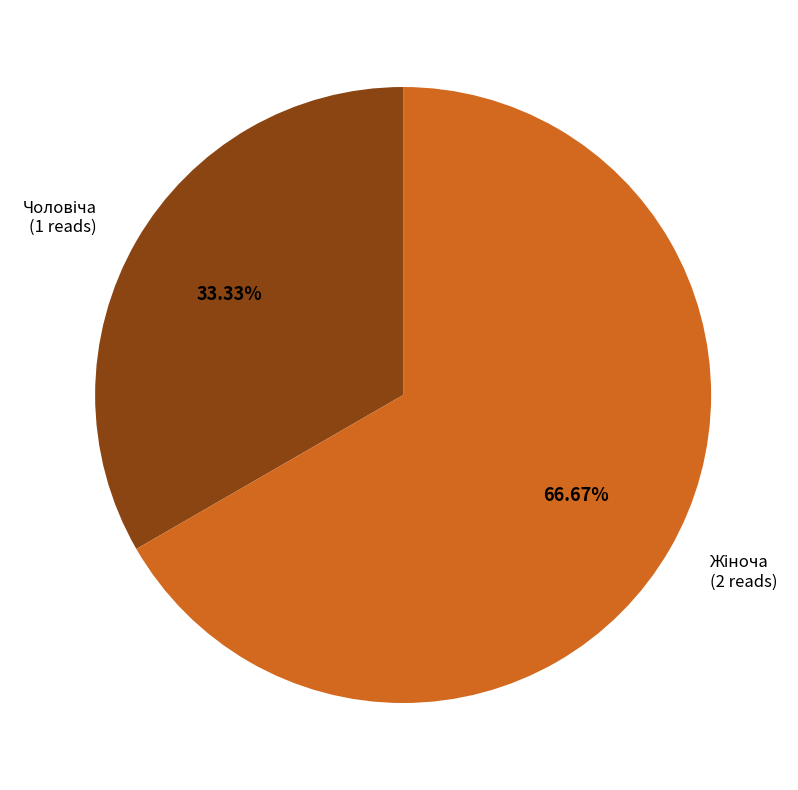

Is there a majority slice in this chart?

Yes